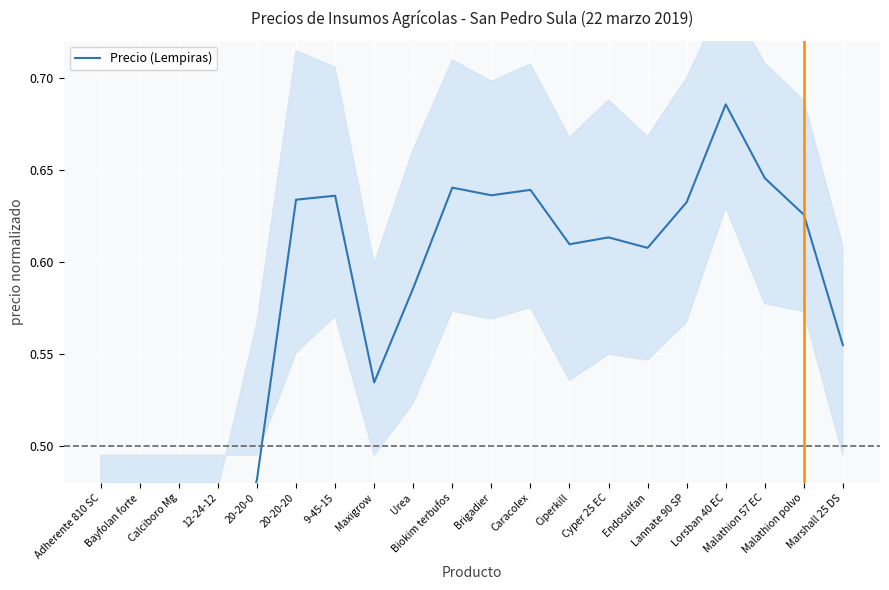

Reading right to left, what are all the values shown in this chart?

0.6	0.6	0.6	0.7	0.6	0.6	0.6	0.6	0.6	0.6	0.6	0.6	0.5	0.6	0.6	0.5	0.4	0.3	0.3	0.3